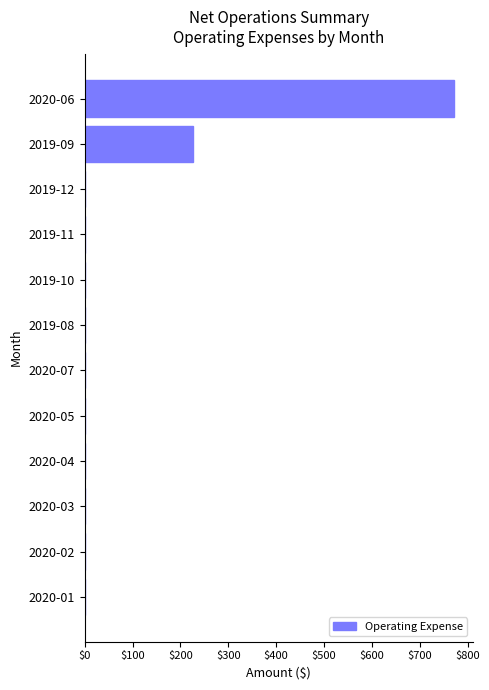

What is the sum of all values?

1003.4